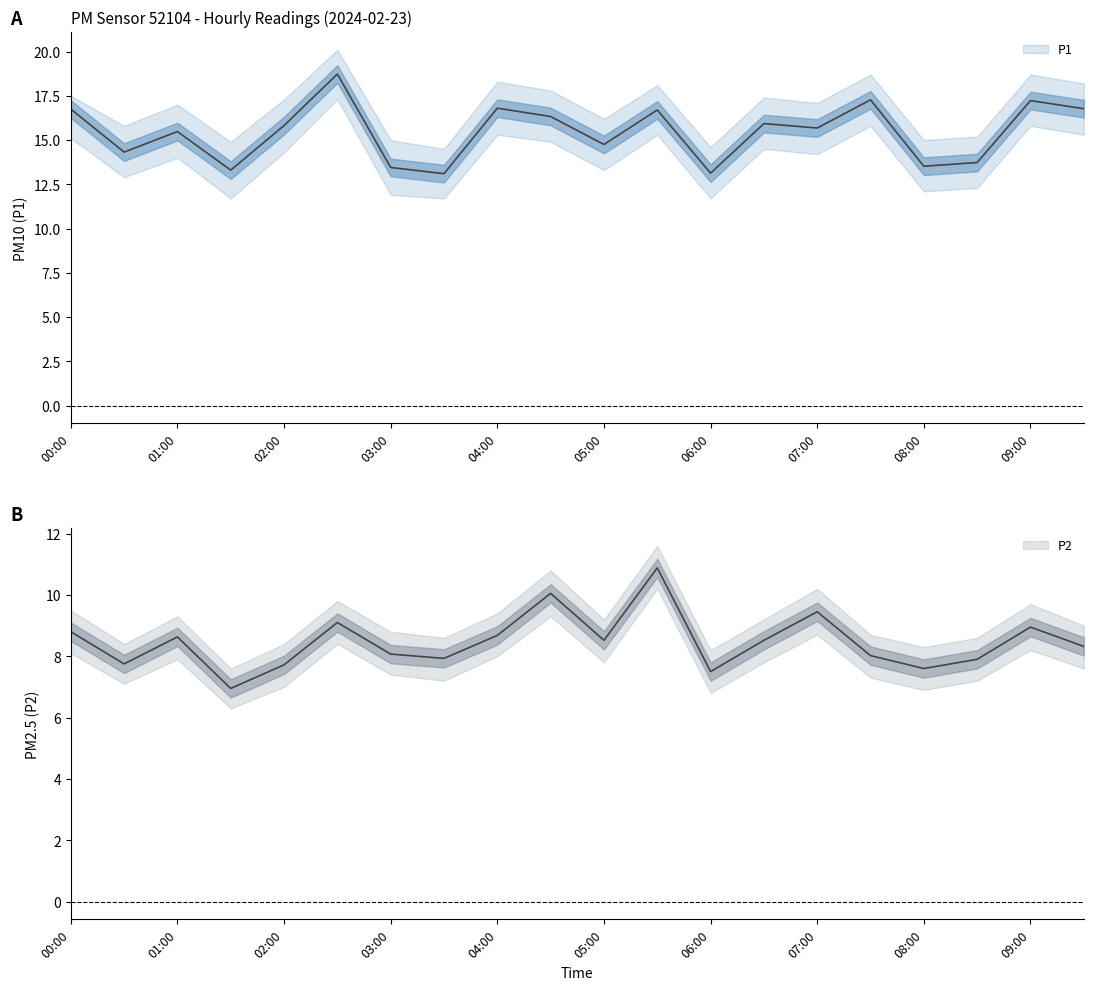

Where does the P1_upper series first go above 17?

00:00